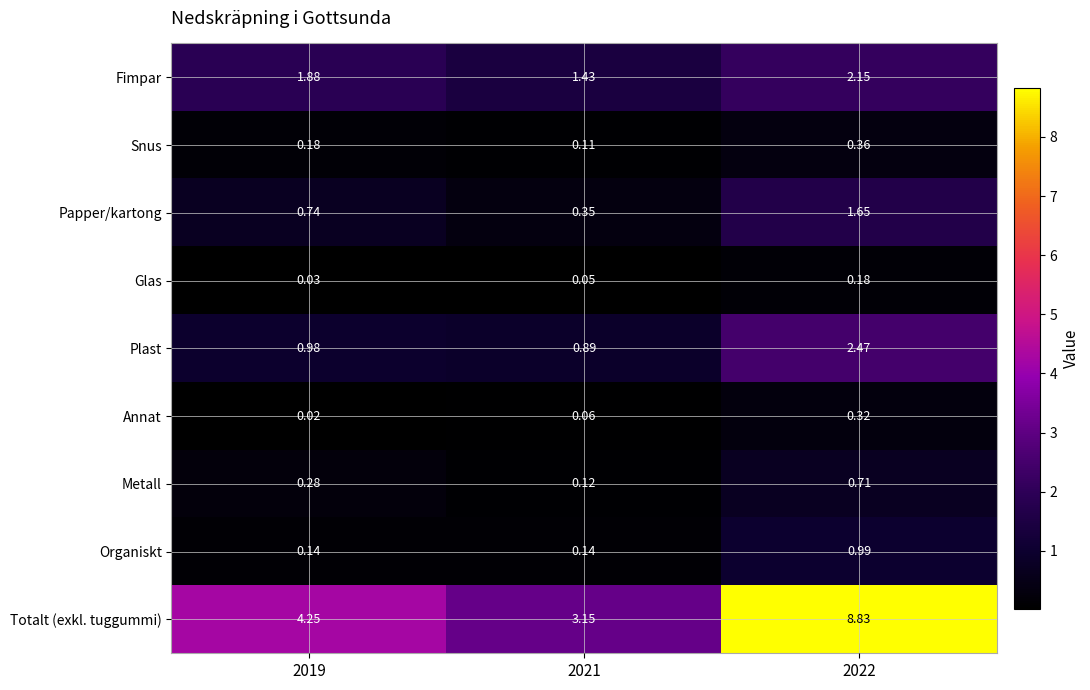

Which series has the largest total across all categories?

Totalt (exkl. tuggummi)